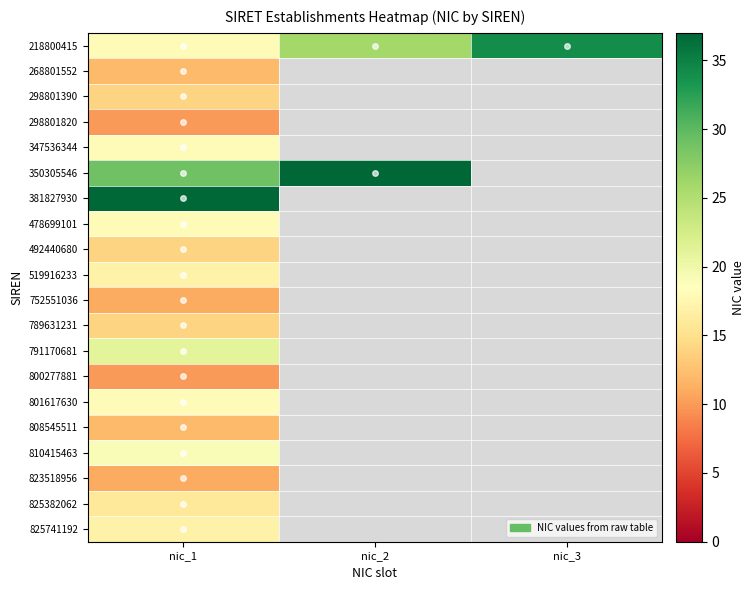

Is it true that 519916233 equals 17.0 at nic_1?

True